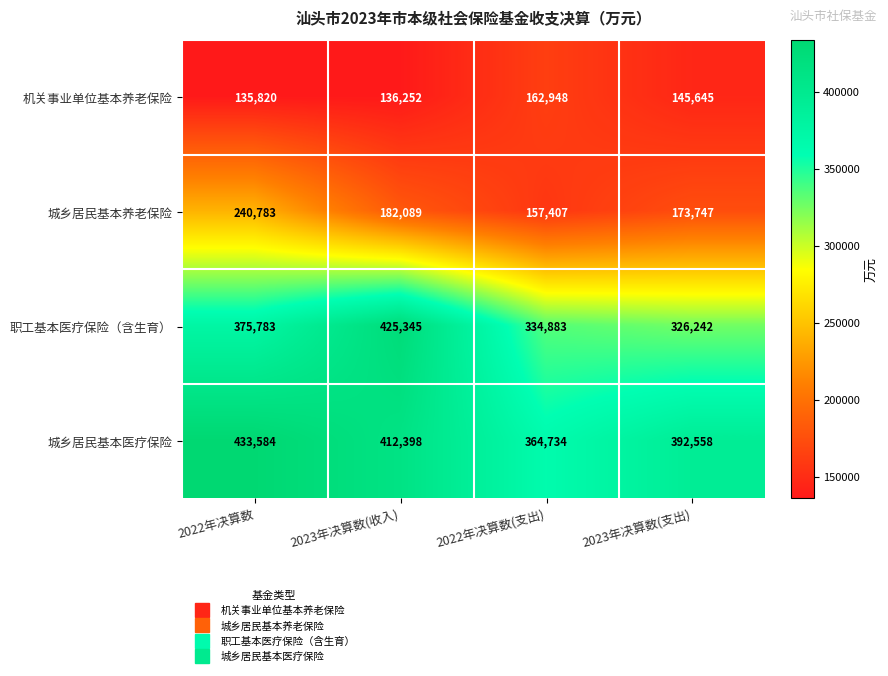

How many distinct data groups are displayed?

4